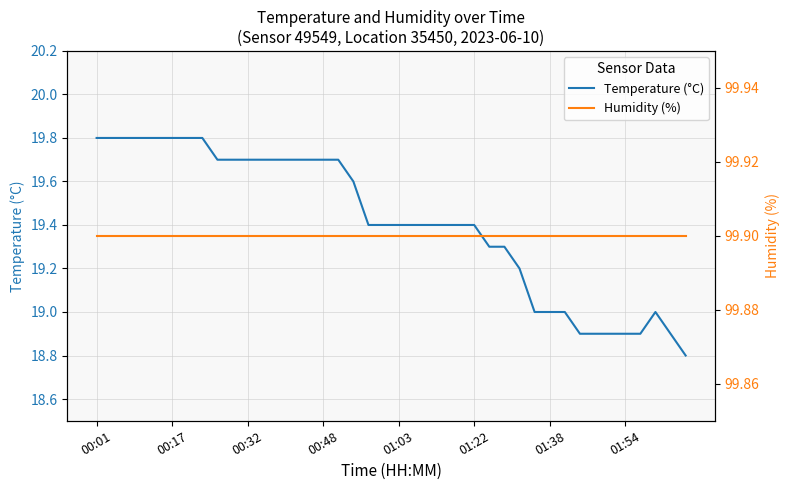

Does the chart have visible grid lines?

Yes